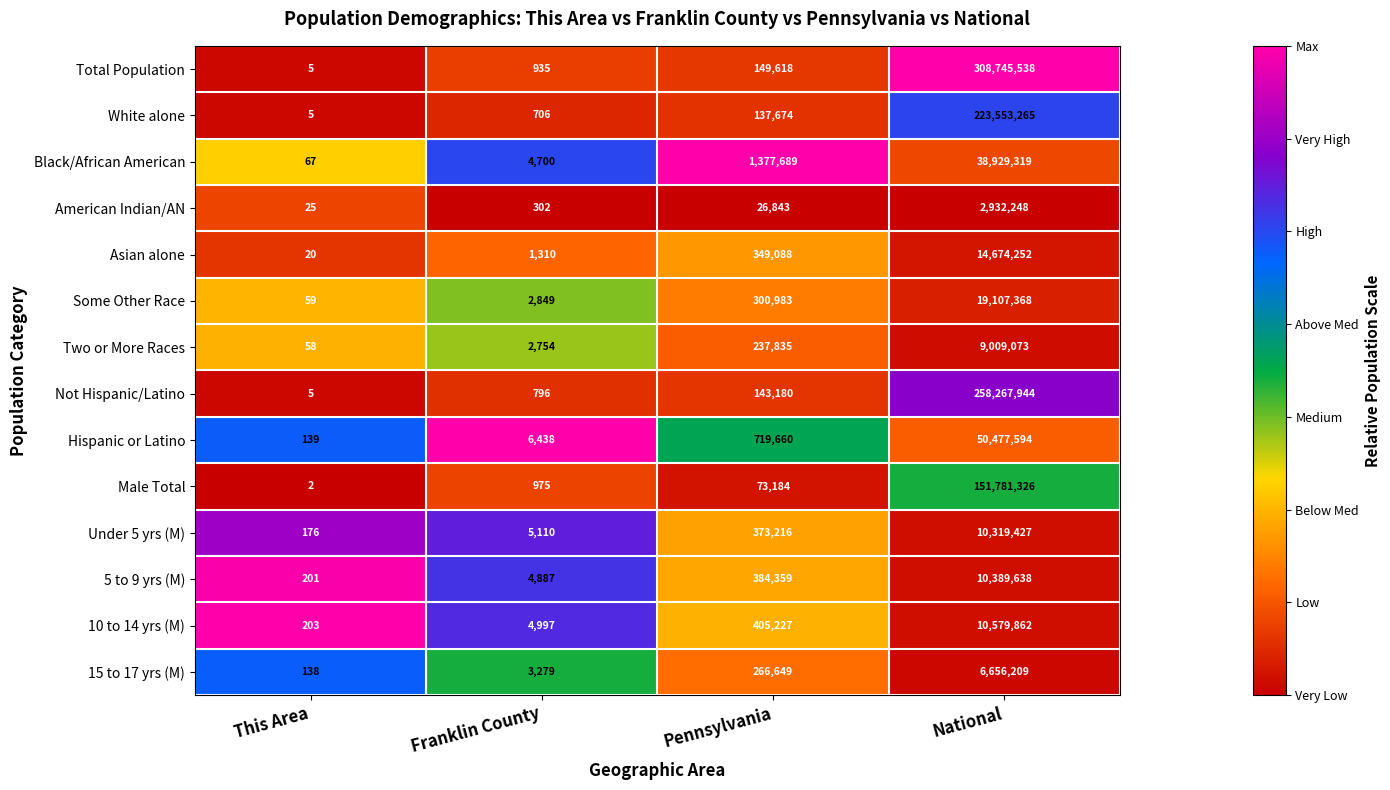

True or false: 10 to 14 yrs (M) has a value of 10579862 at National.

True